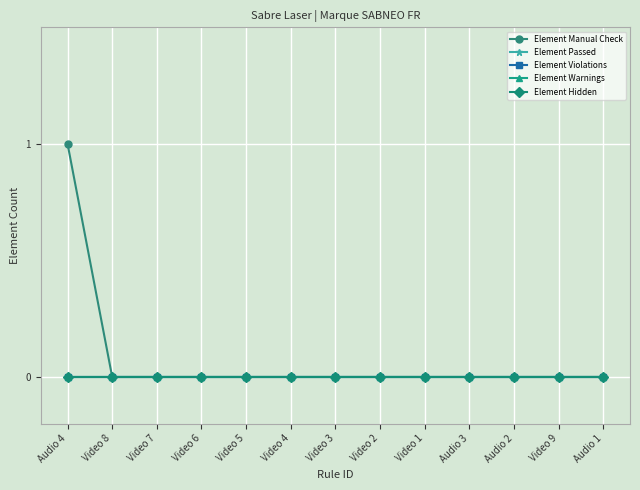

Is this an area chart (filled region under the line)?

No